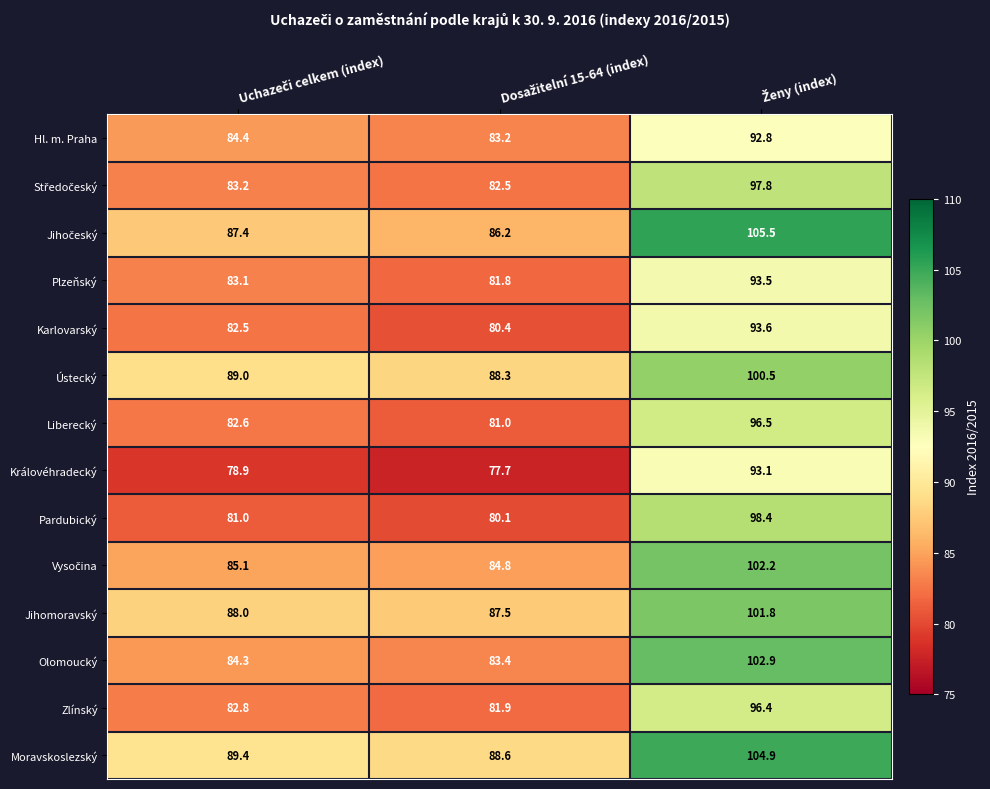

Which series has the largest total across all categories?

Moravskoslezský